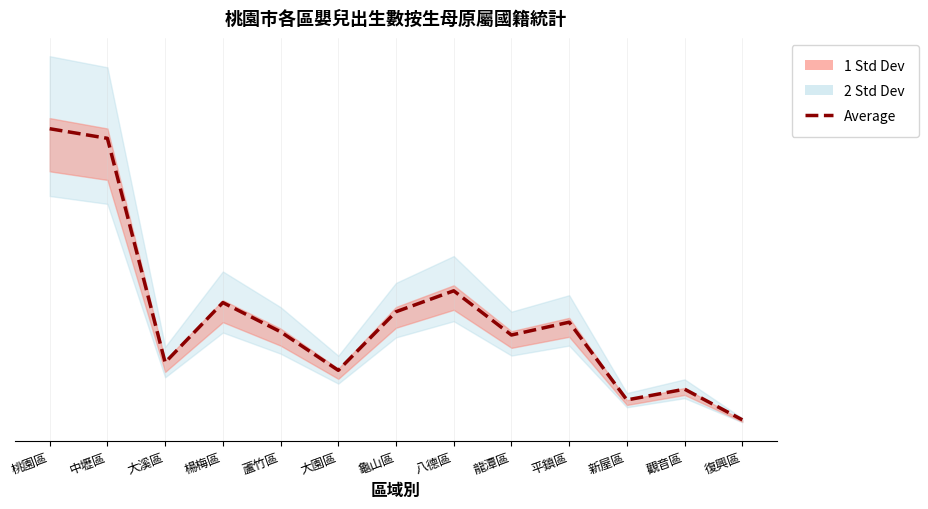

Where is the first local minimum?

大溪區